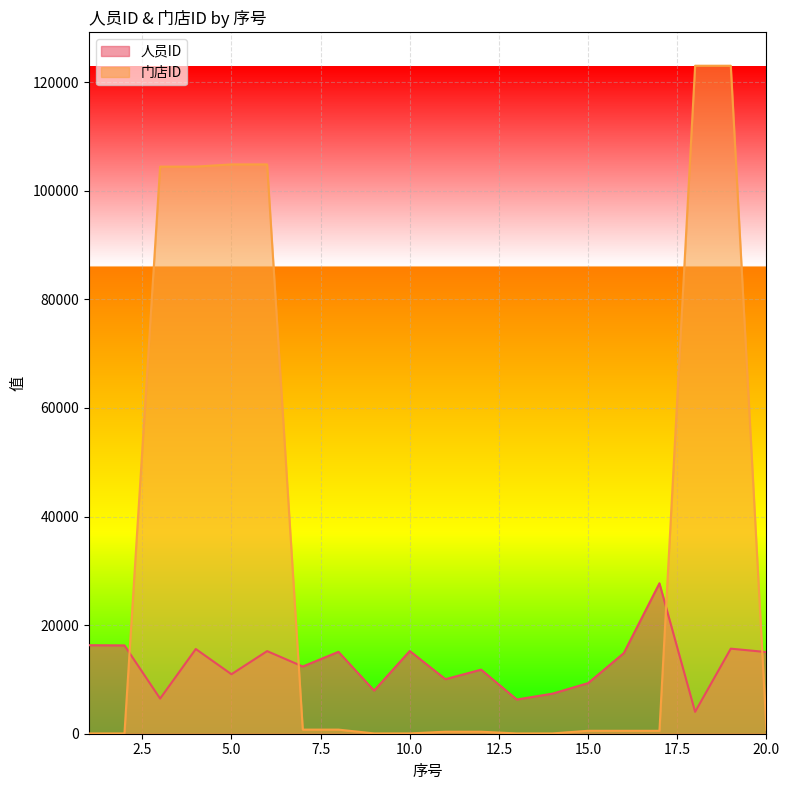

The 人员ID series shows 10043 at 11. True or false?

True